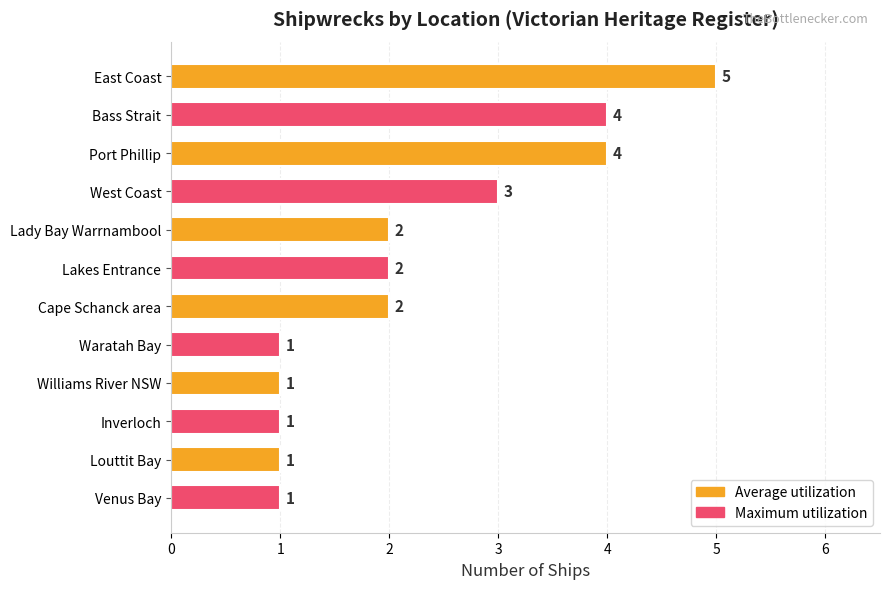

What is the label of the 5th bar from the top?

Lady Bay Warrnambool